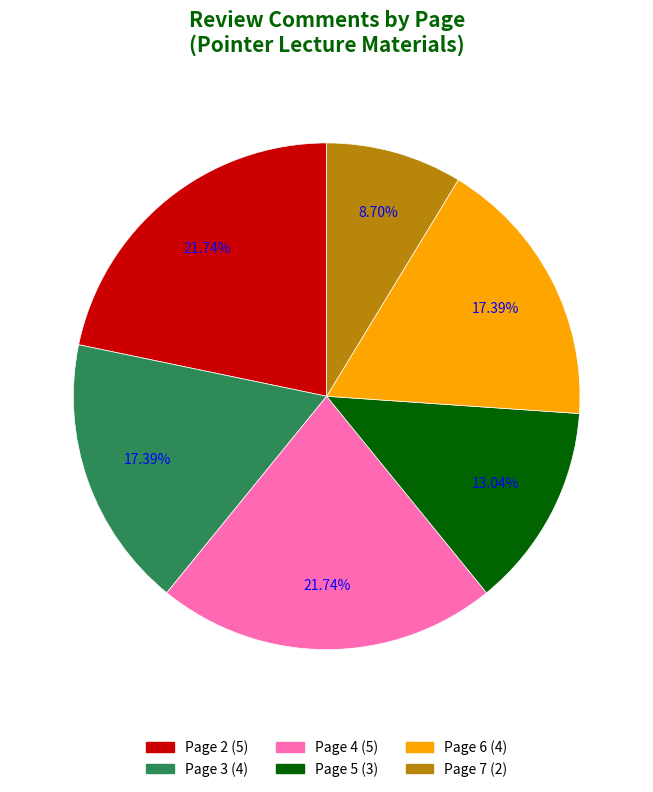

To the nearest percent, what is the difference between the largest and smallest slice percentages?

13%